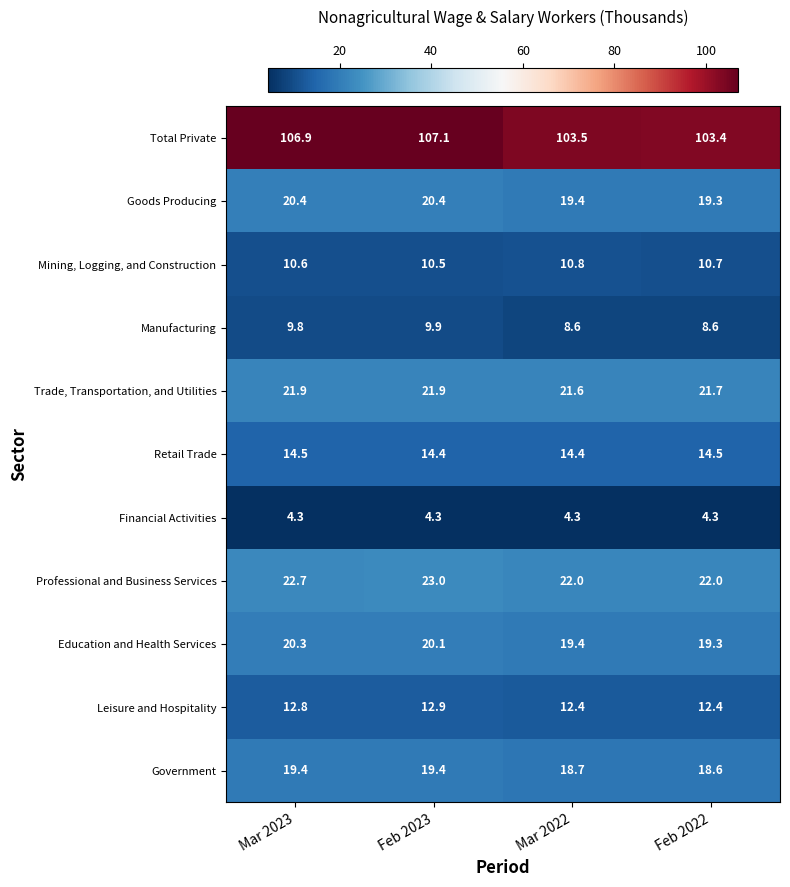

What is the difference between the maximum and minimum values in the Government series?

0.8